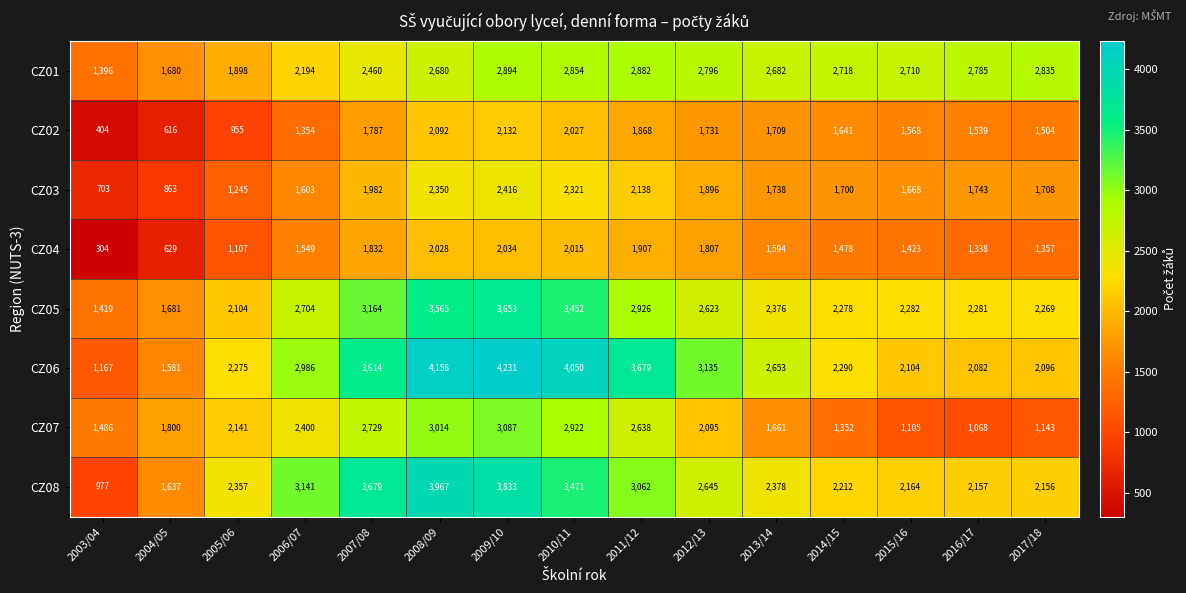

Where is CZ05 nearest to the value 2536?

2012/13